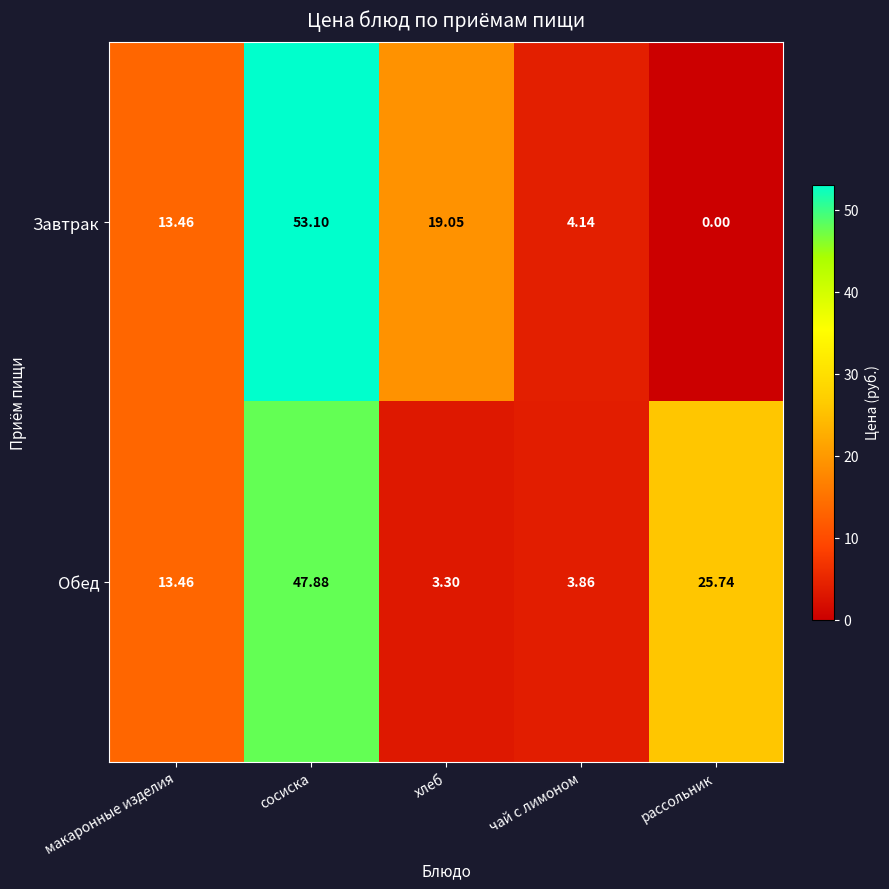

Where does the Обед series first go above 13?

макаронные изделия